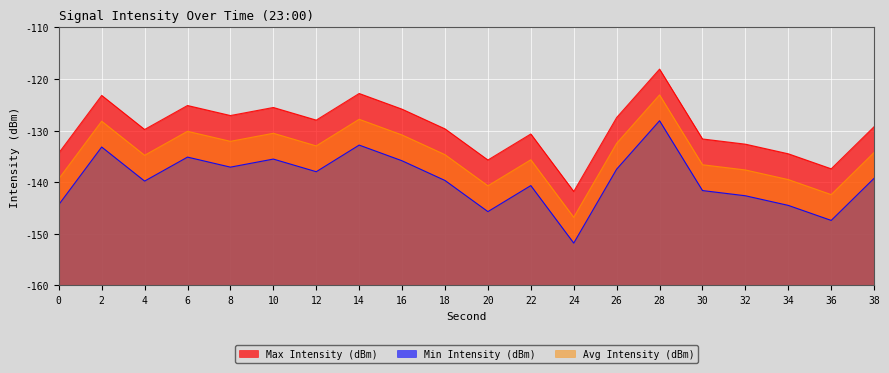

How many data points in Avg Intensity (dBm) are less than -134?

11